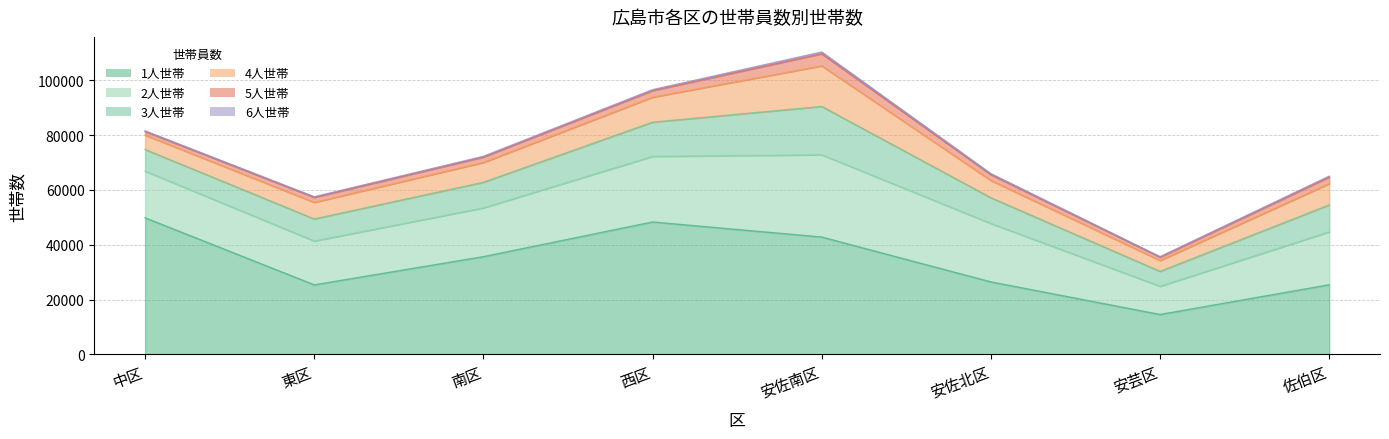

True or false: 6人世帯 has more than 0 points higher than both neighbors.

True